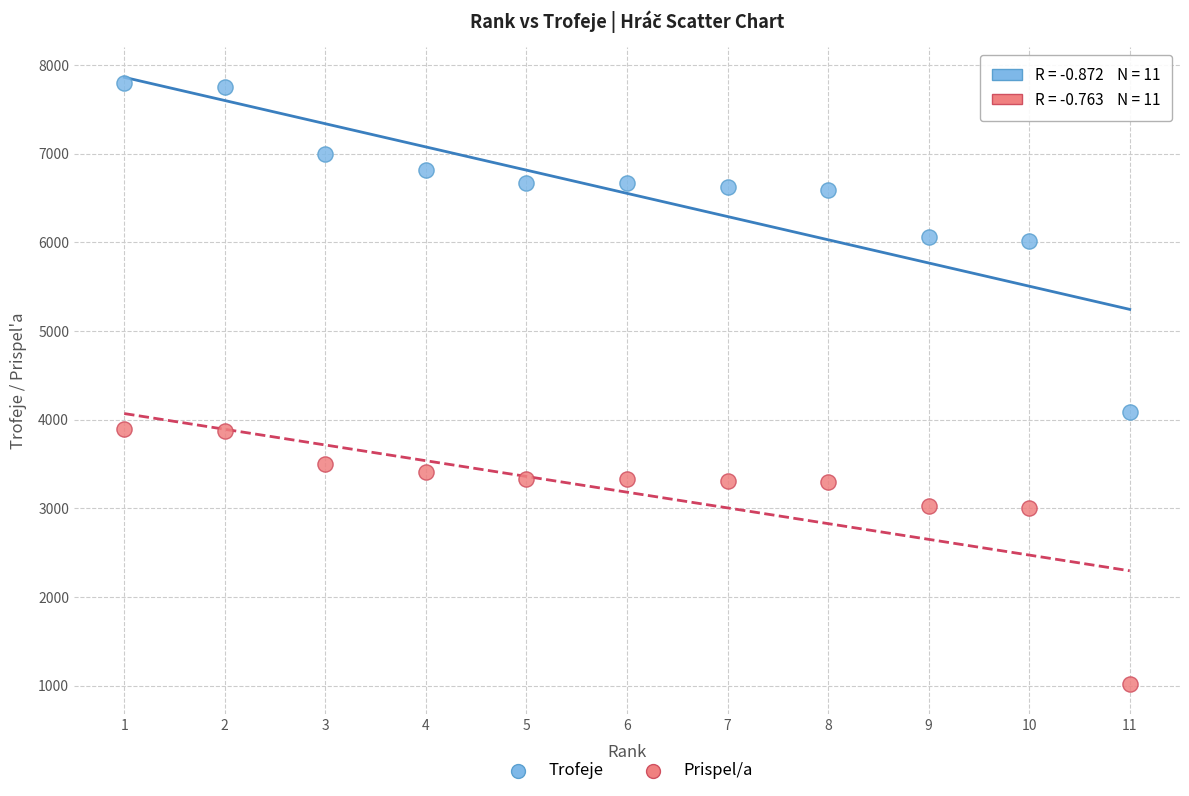

Which series contains the lowest Y value?

Prispel/a